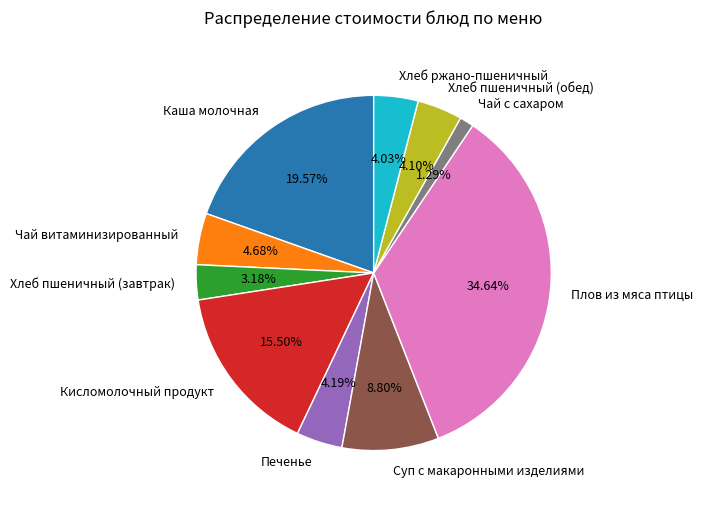

Is Хлеб ржано-пшеничный the majority of the pie?

No